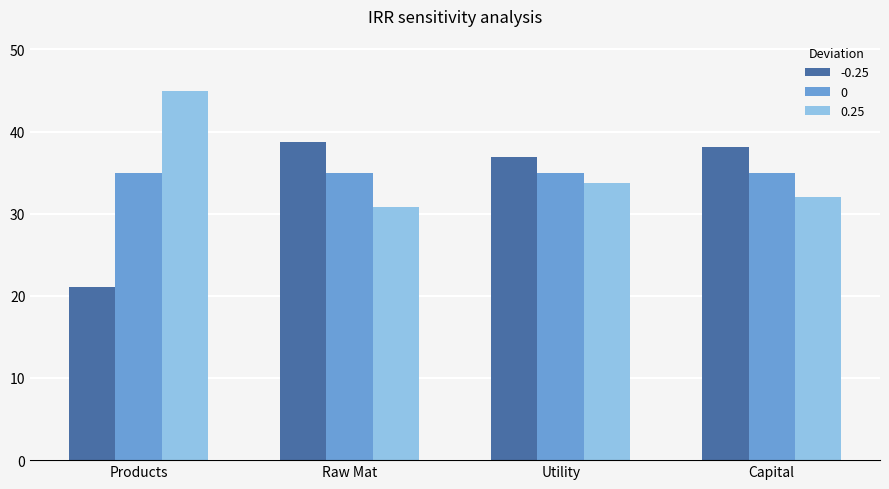

Reading left to right, extract all data points from this chart.

-0.25: 21.1	38.8	36.9	38.1
0: 35.0	35.0	35.0	35.0
0.25: 44.9	30.9	33.8	32.1